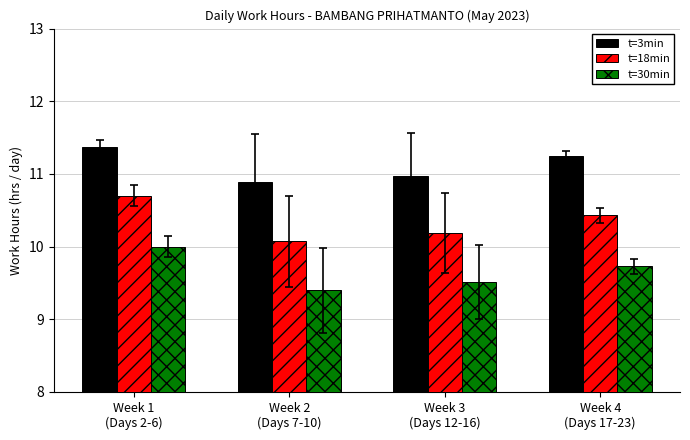

What is the total value across all series at Week 1
(Days 2-6)?

32.1